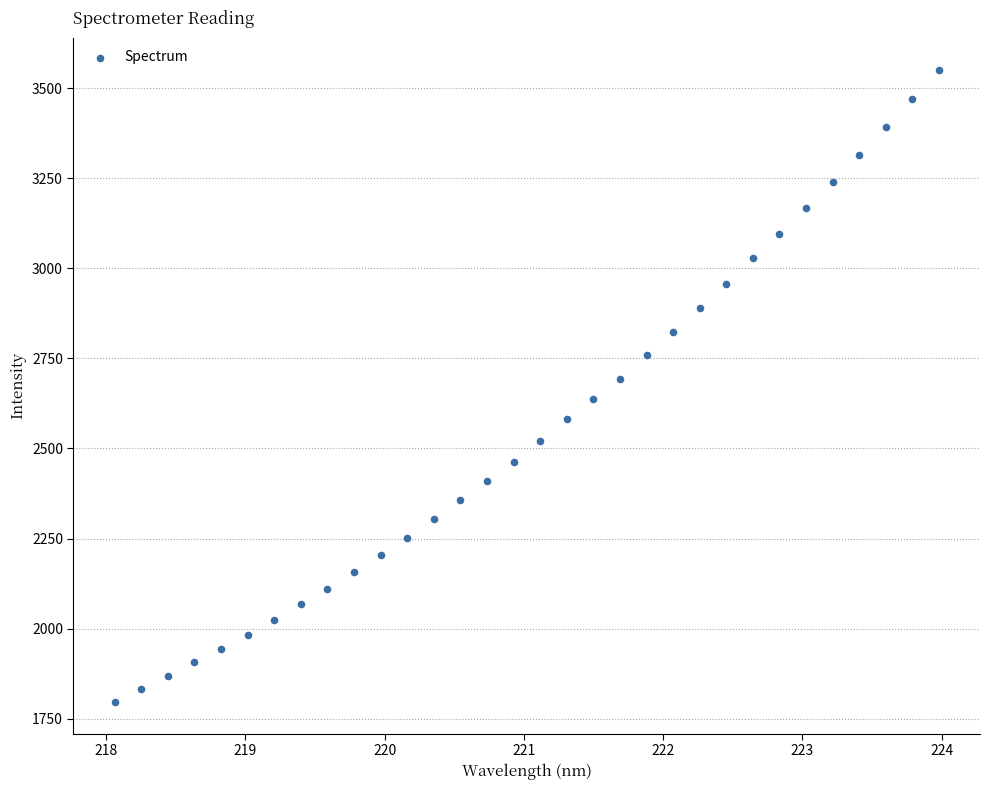

What is the range of Y values (max minus min)?

1755.1